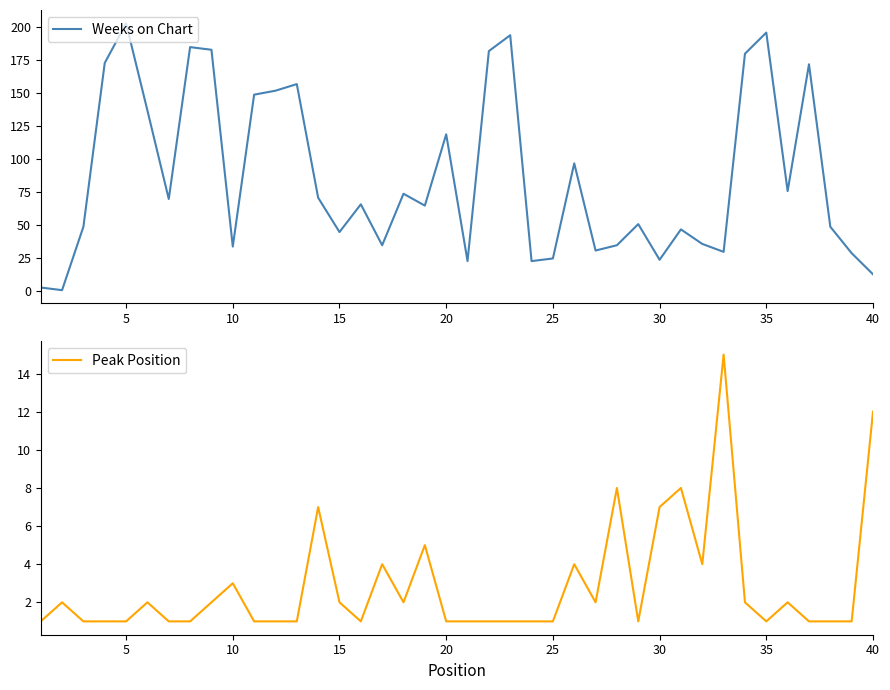

How many series are shown in this chart?

2